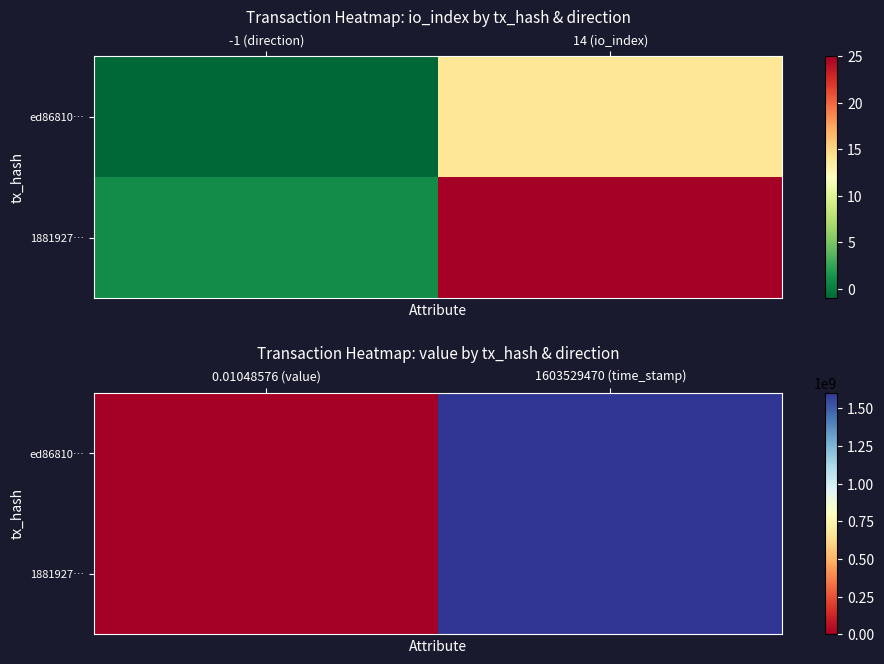

Is the value of ed86810… at 1603529470 (time_stamp) greater than the value of 1881927… at 0.01048576 (value)?

Yes